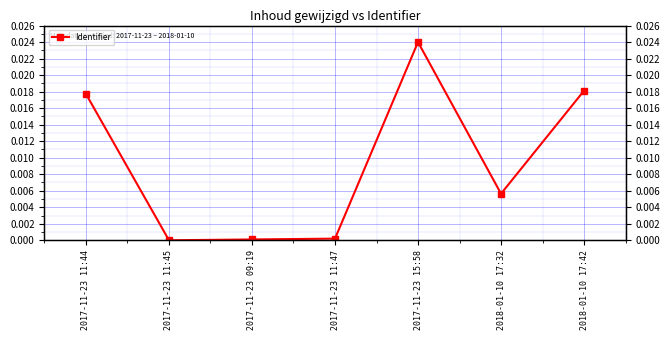

Where is the data nearest to the value 0?

2017-11-23 11:45